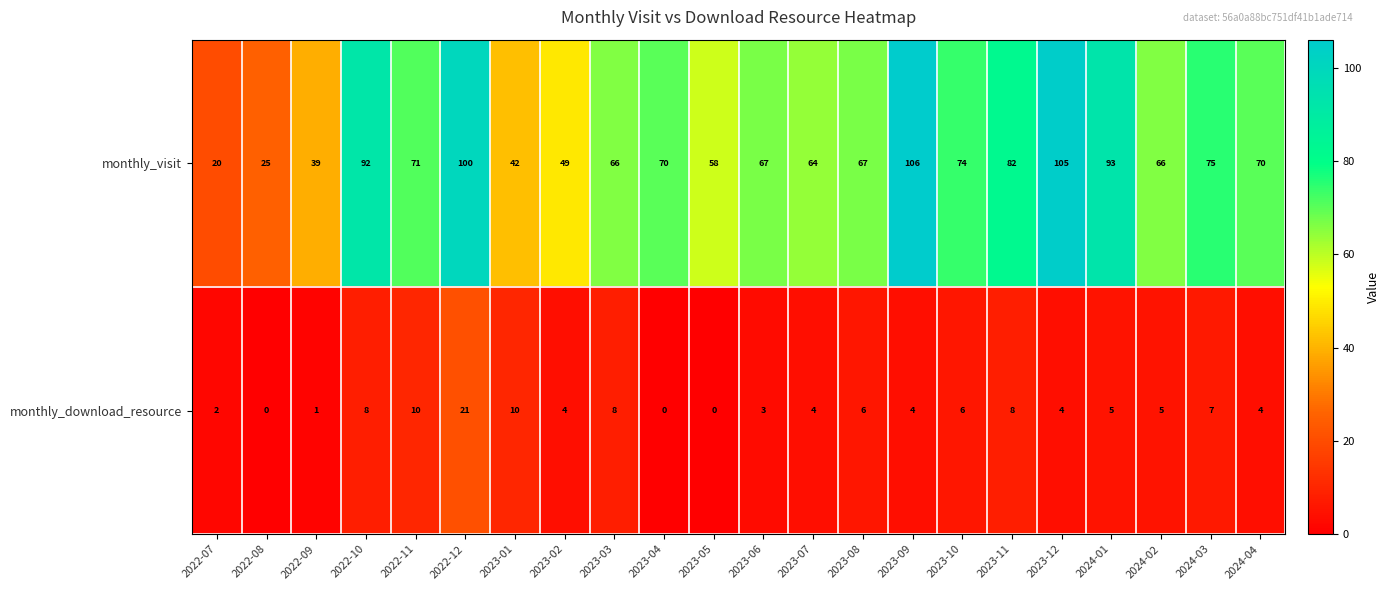

What is the difference between the monthly_visit values at 2023-03 and 2022-12?

34